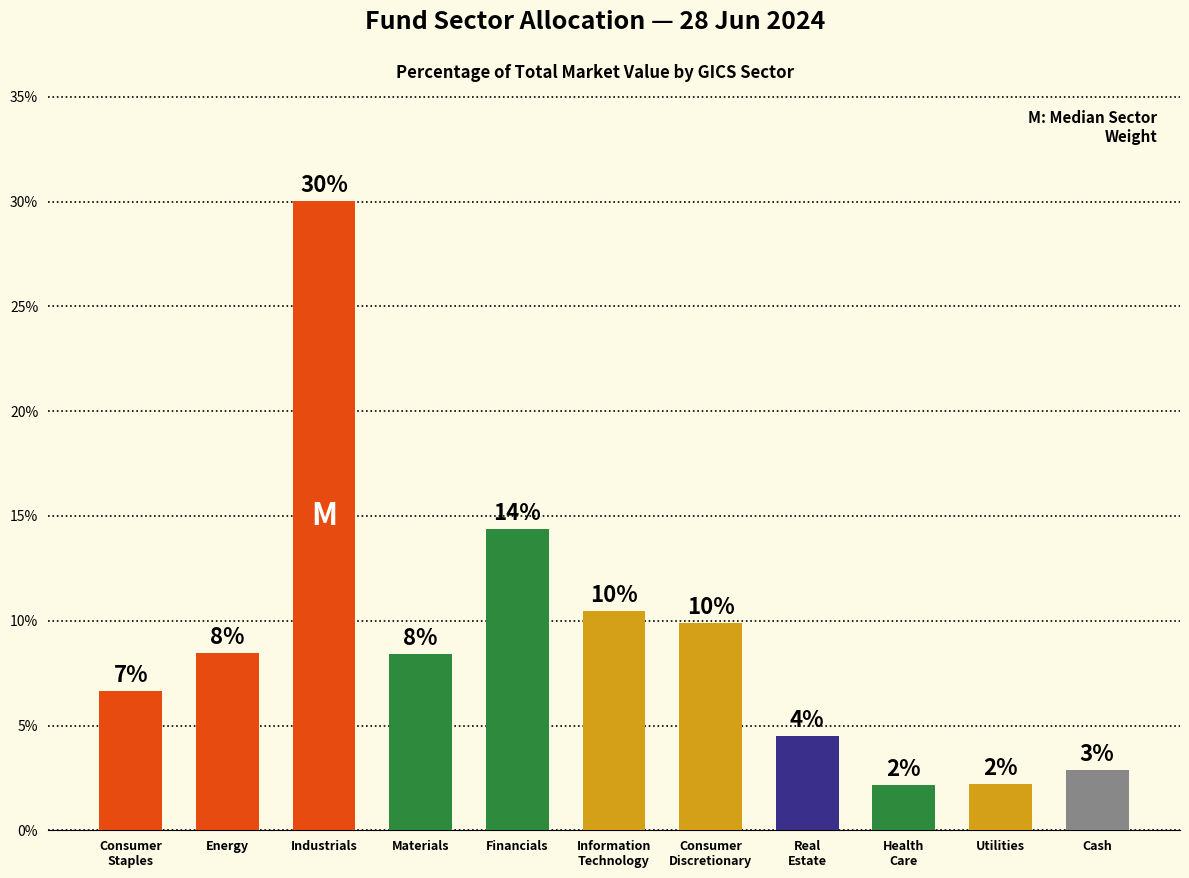

Are the bars horizontal?

No